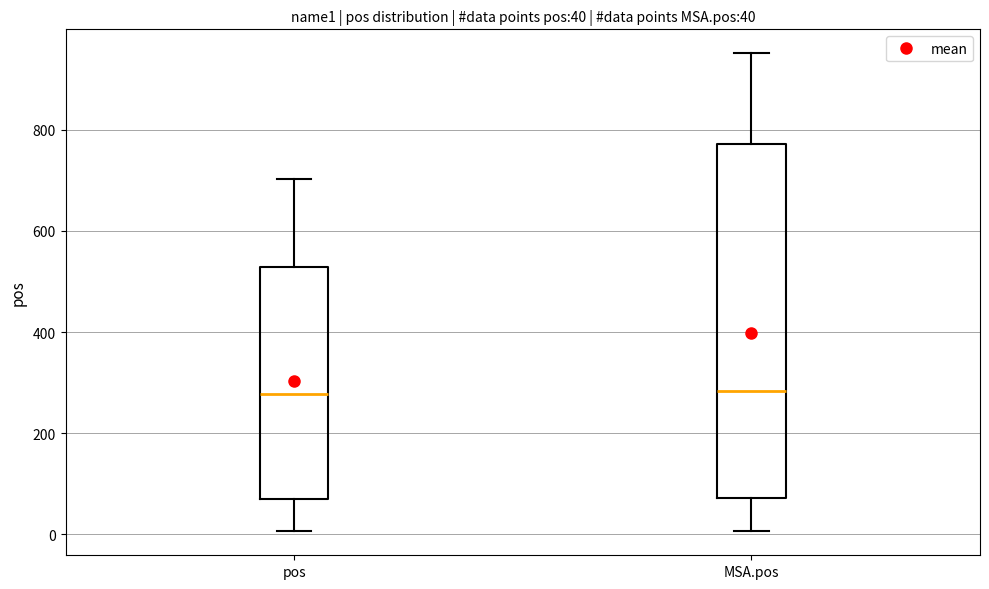

Comparing the boxes themselves (not the whiskers), which one is the tallest?

MSA.pos